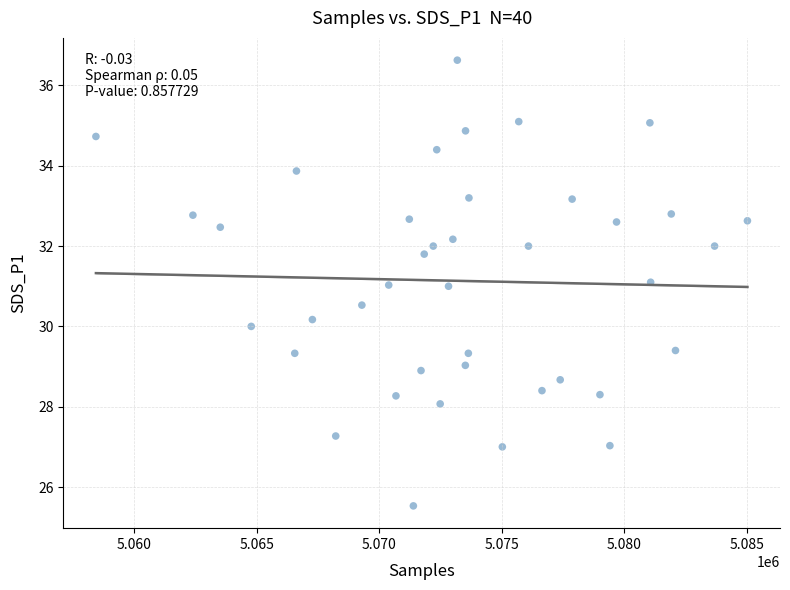

What is the range of Y values (max minus min)?

11.1